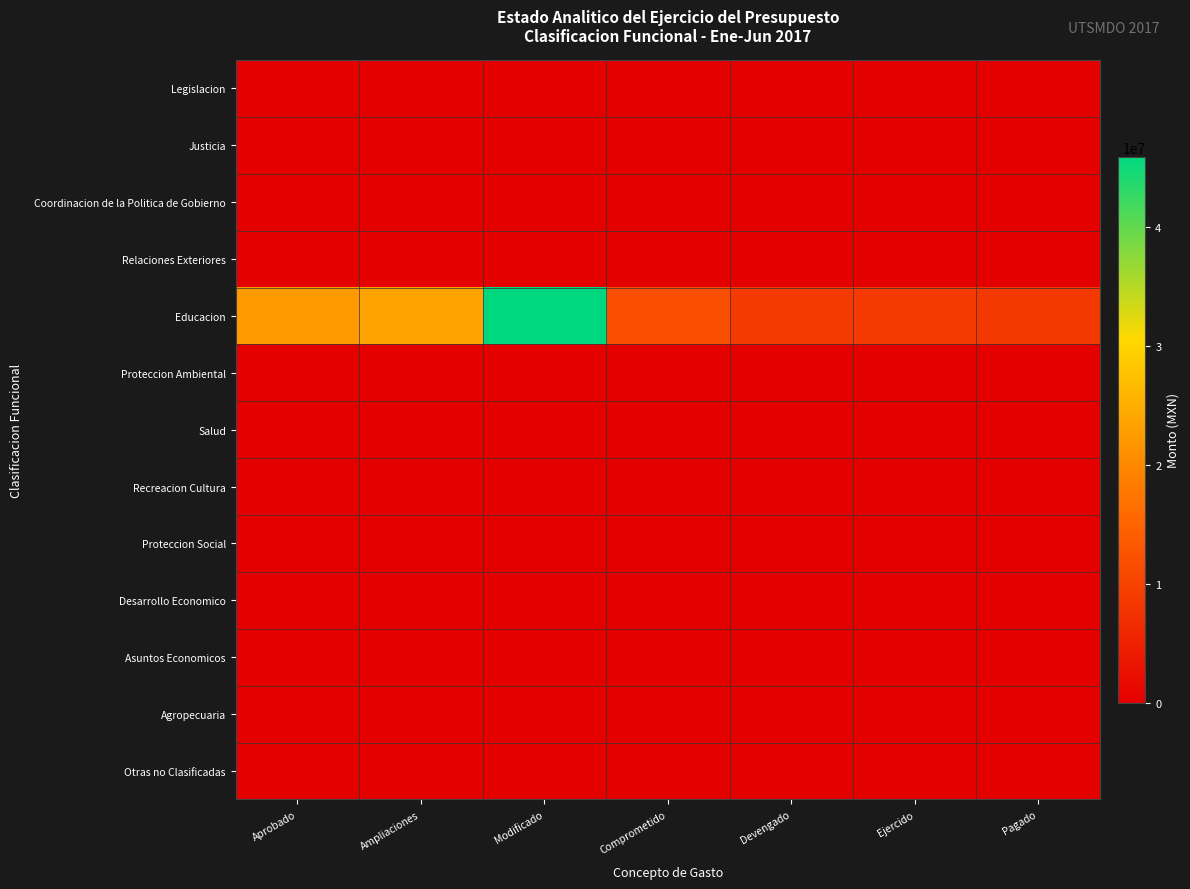

At Devengado, list the series in order from smallest to largest.

Legislacion, Justicia, Coordinacion de la Politica de Gobierno, Relaciones Exteriores, Proteccion Ambiental, Salud, Recreacion Cultura, Proteccion Social, Desarrollo Economico, Asuntos Economicos, Agropecuaria, Otras no Clasificadas, Educacion